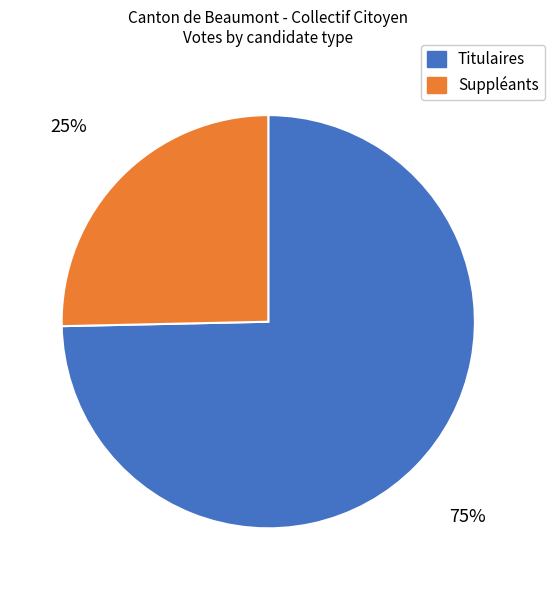

What is the smallest slice in the pie chart?

Suppléants